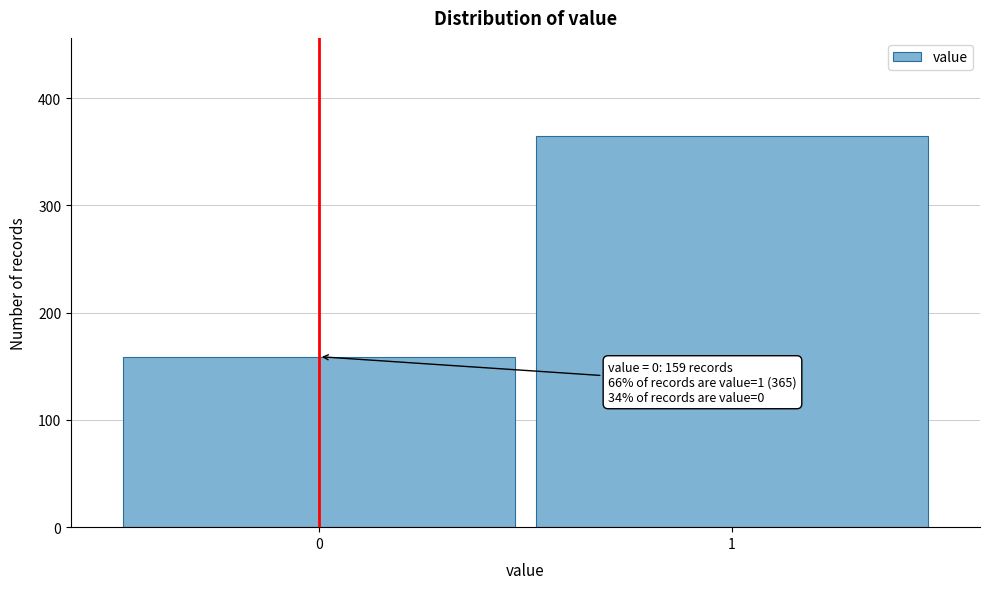

Reading left to right, transcribe all the data shown in this chart.

0=159	1=365